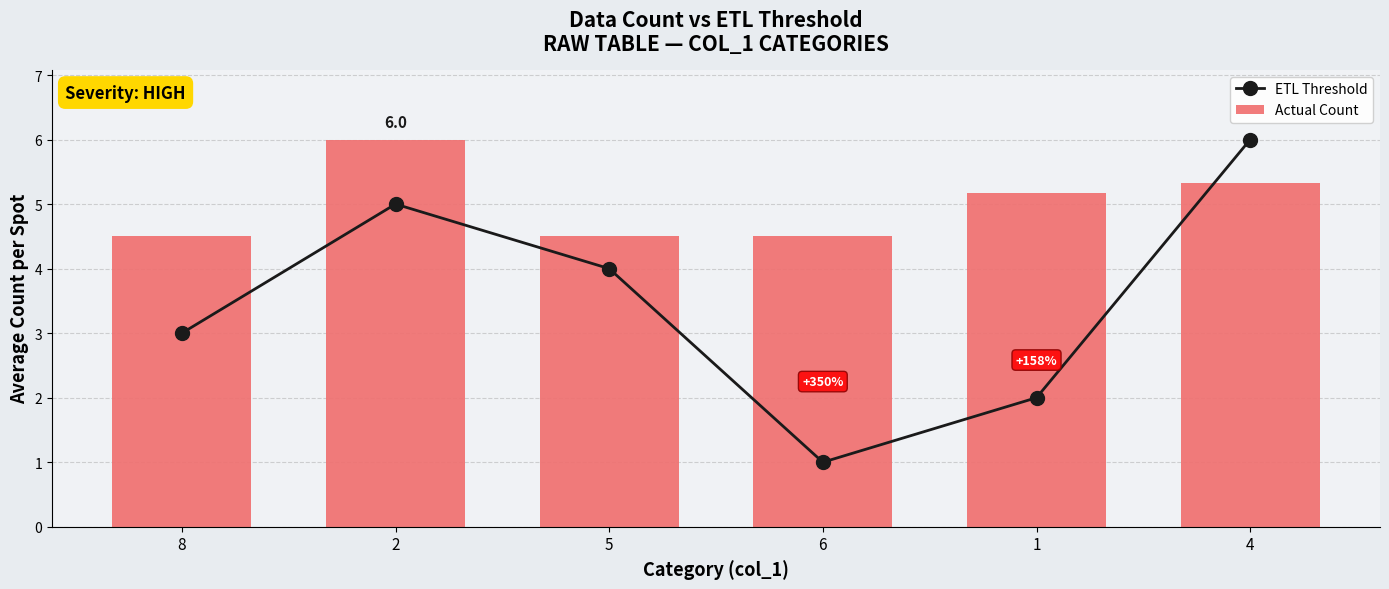

Reading right to left, transcribe all the data shown in this chart.

ETL Threshold: 6.0	2.0	1.0	4.0	5.0	3.0
Actual Count: 5.3	5.2	4.5	4.5	6.0	4.5